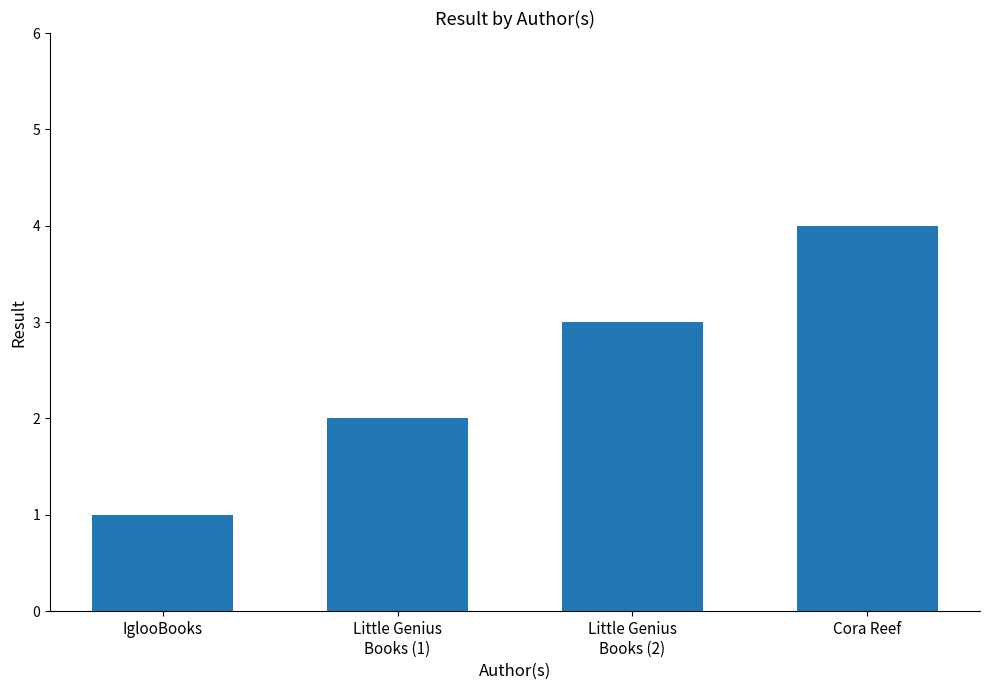

How many bars are there in total?

4